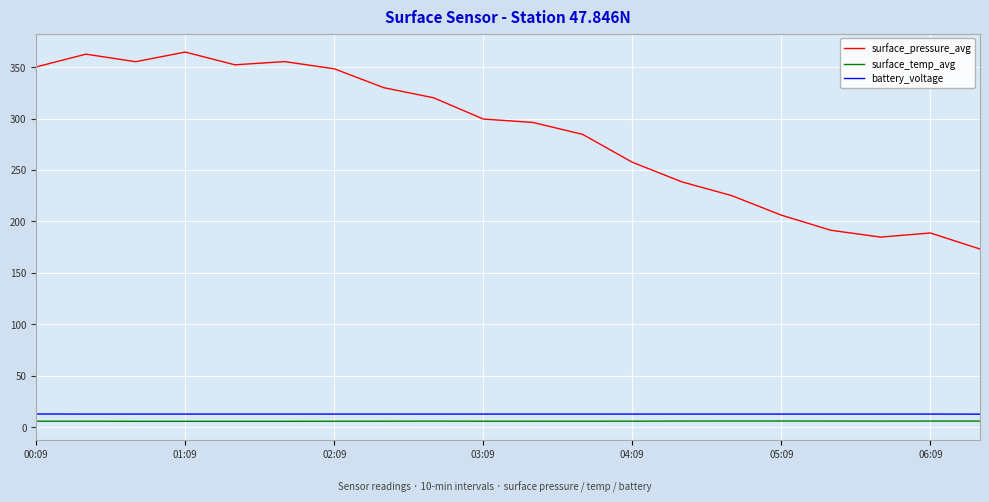

What is the difference between the maximum and minimum values in the battery_voltage series?

0.2